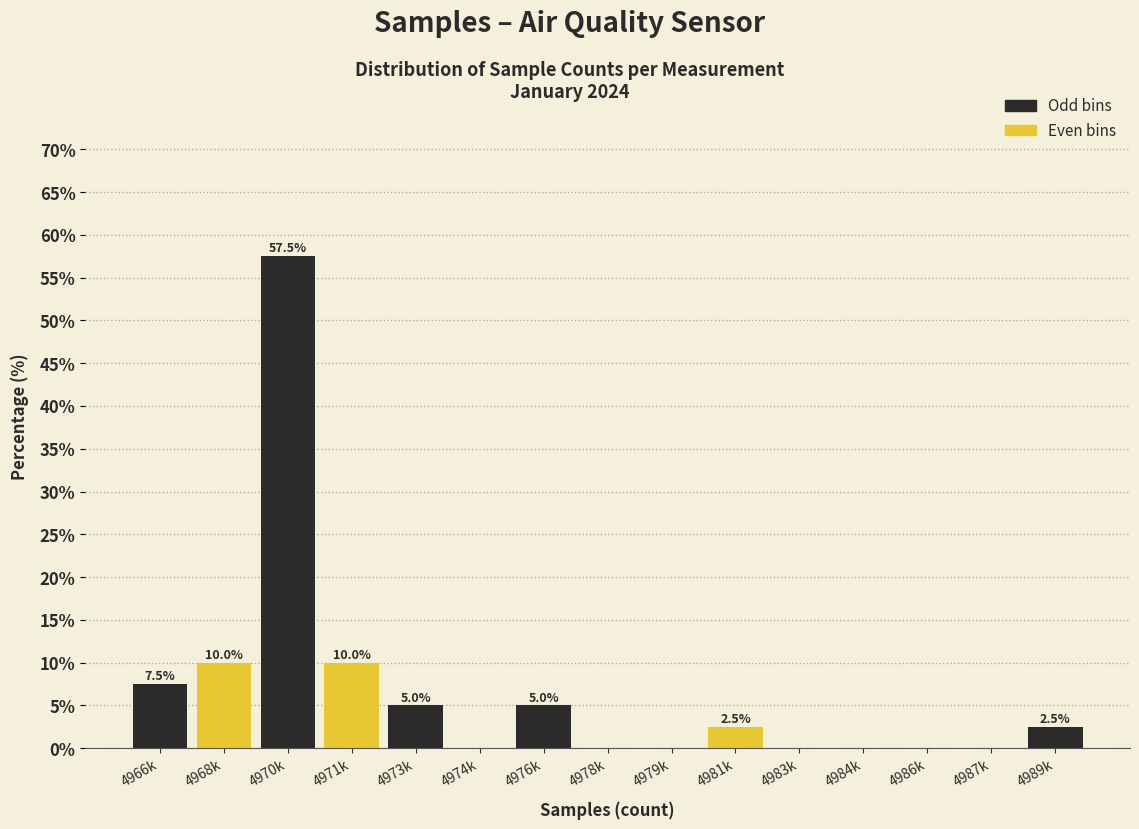

Reading left to right, list all the values displayed in this chart.

4966k=7.5	4968k=10.0	4970k=57.5	4971k=10.0	4973k=5.0	4974k=0.0	4976k=5.0	4978k=0.0	4979k=0.0	4981k=2.5	4983k=0.0	4984k=0.0	4986k=0.0	4987k=0.0	4989k=2.5